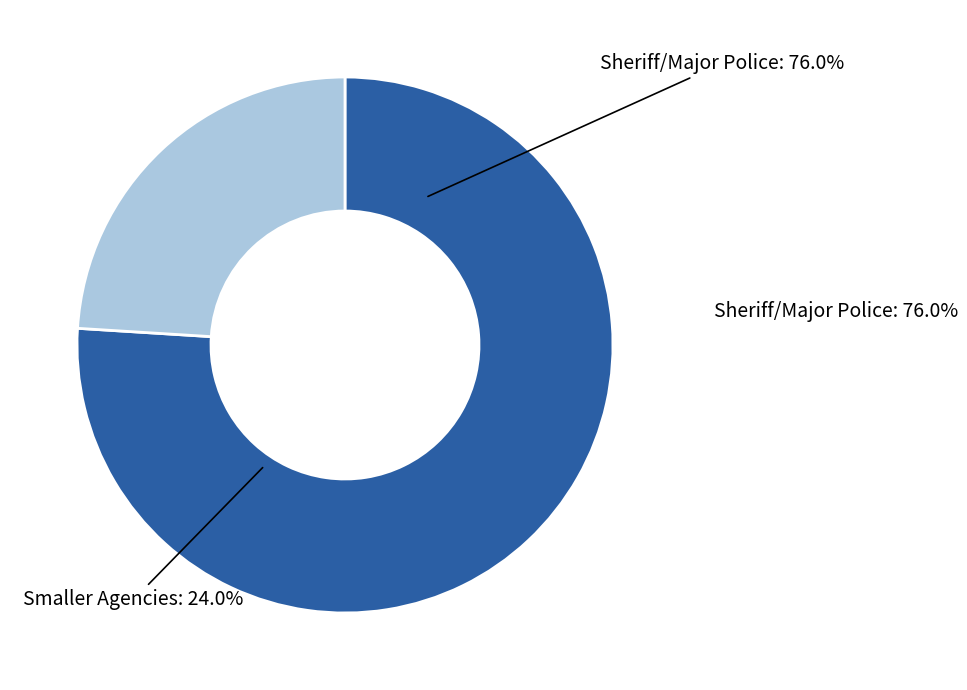

Is there a majority slice in this chart?

Yes